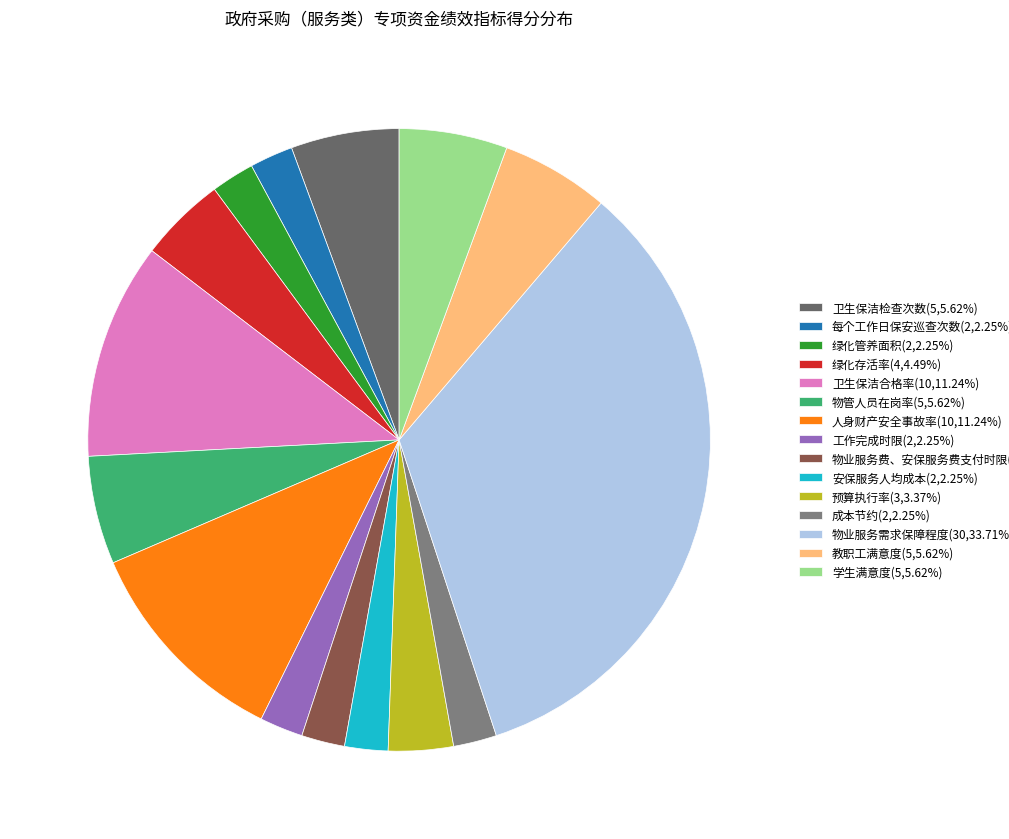

To the nearest percent, what percentage of the pie is 物业服务费、安保服务费支付时限?

2%